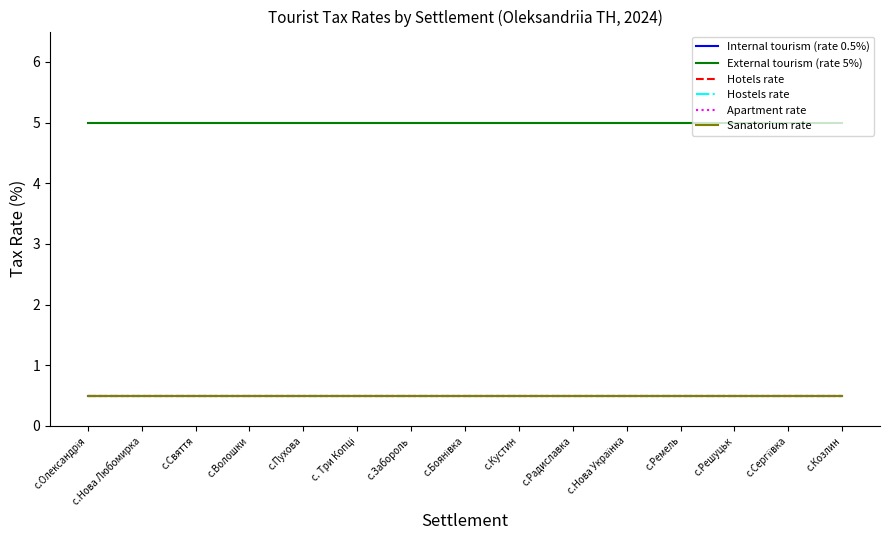

Does the chart have visible grid lines?

No